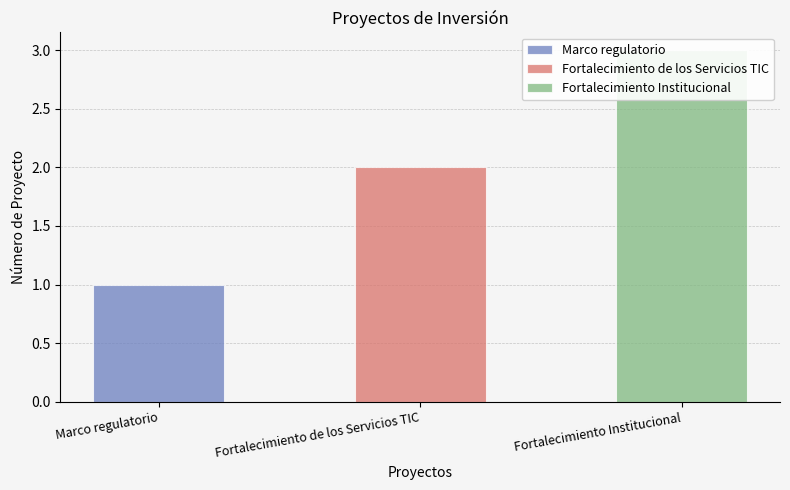

Where is the data nearest to the value 2?

Fortalecimiento de los Servicios TIC